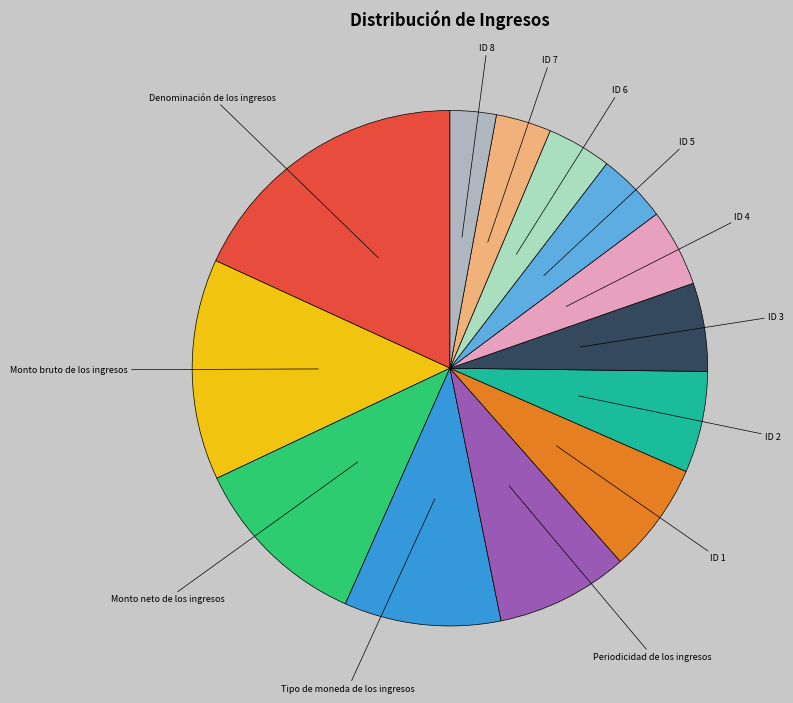

What is the ratio of the value at ID 6 to the value at ID 4?

0.8